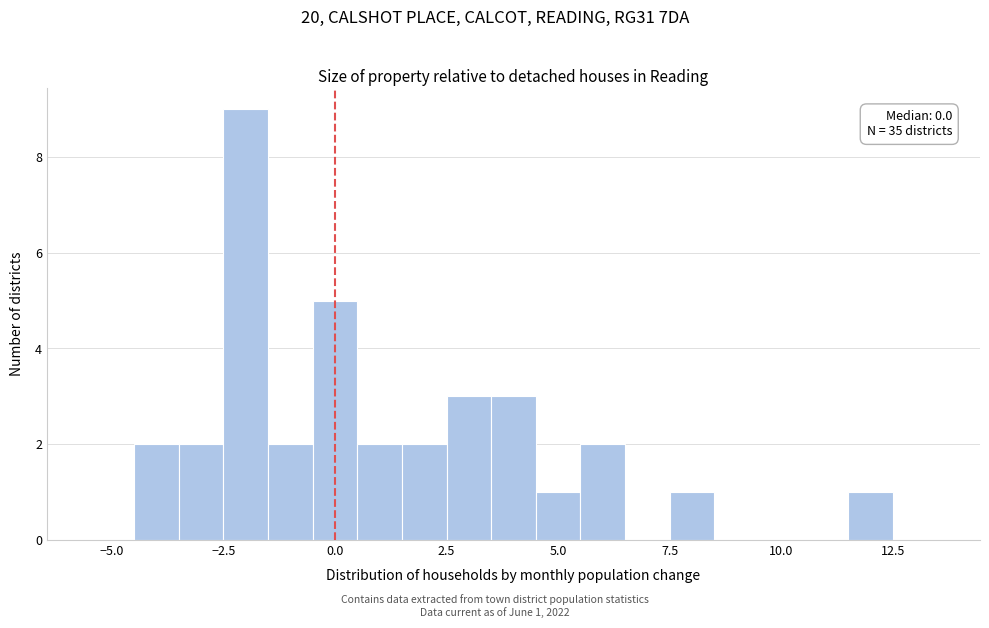

Read against the x-axis, roughly where is the centre of the tallest bar?

-2.0